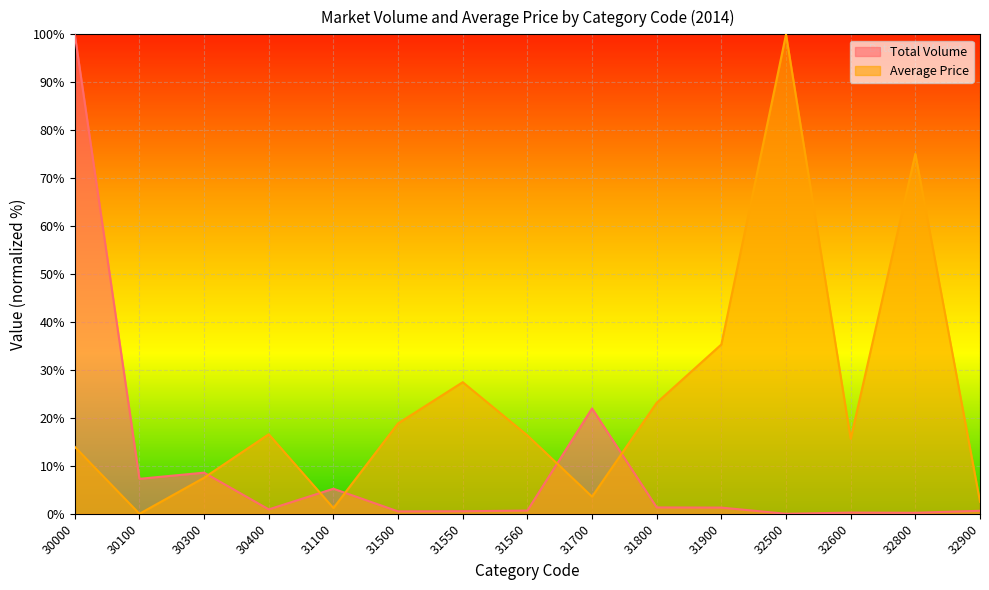

Reading left to right, list all the values displayed in this chart.

Total Volume: 30000=100.0	30100=7.3	30300=8.6	30400=0.9	31100=5.2	31500=0.5	31550=0.5	31560=0.7	31700=22.0	31800=1.3	31900=1.3	32500=0.0	32600=0.2	32800=0.2	32900=0.6
Average Price: 30000=14.0	30100=0.0	30300=7.5	30400=16.6	31100=1.2	31500=18.9	31550=27.4	31560=16.3	31700=3.6	31800=23.2	31900=35.3	32500=100.0	32600=15.6	32800=75.1	32900=2.5